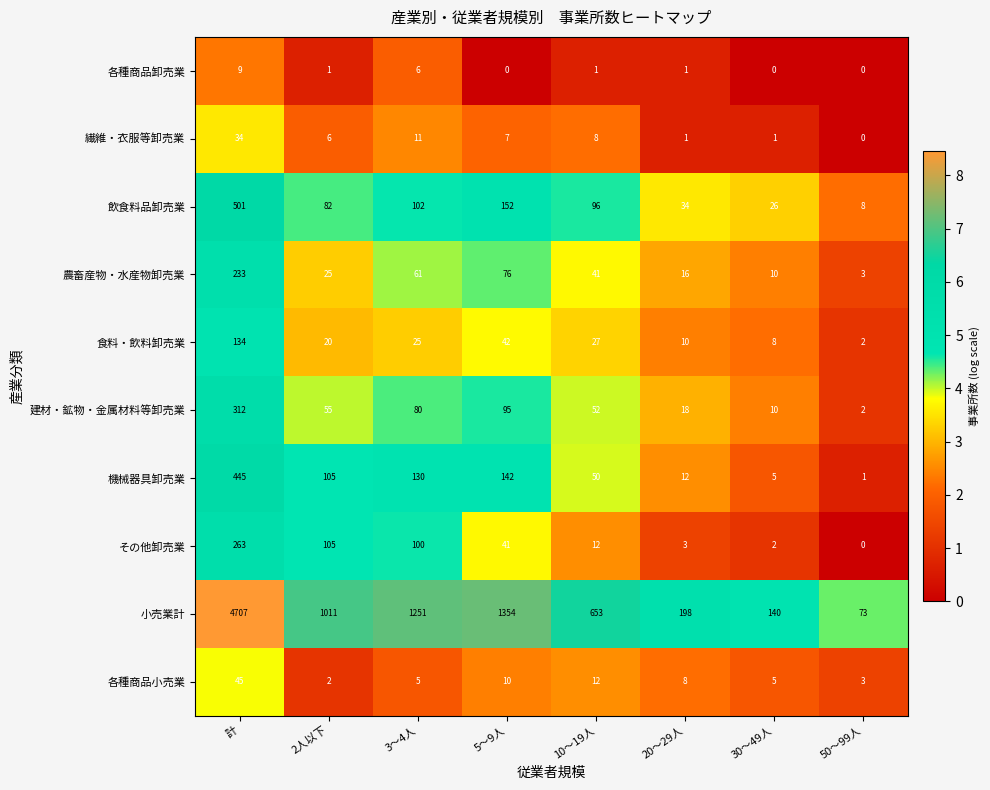

What is the difference between the second highest and second lowest values in the その他卸売業 series?

103